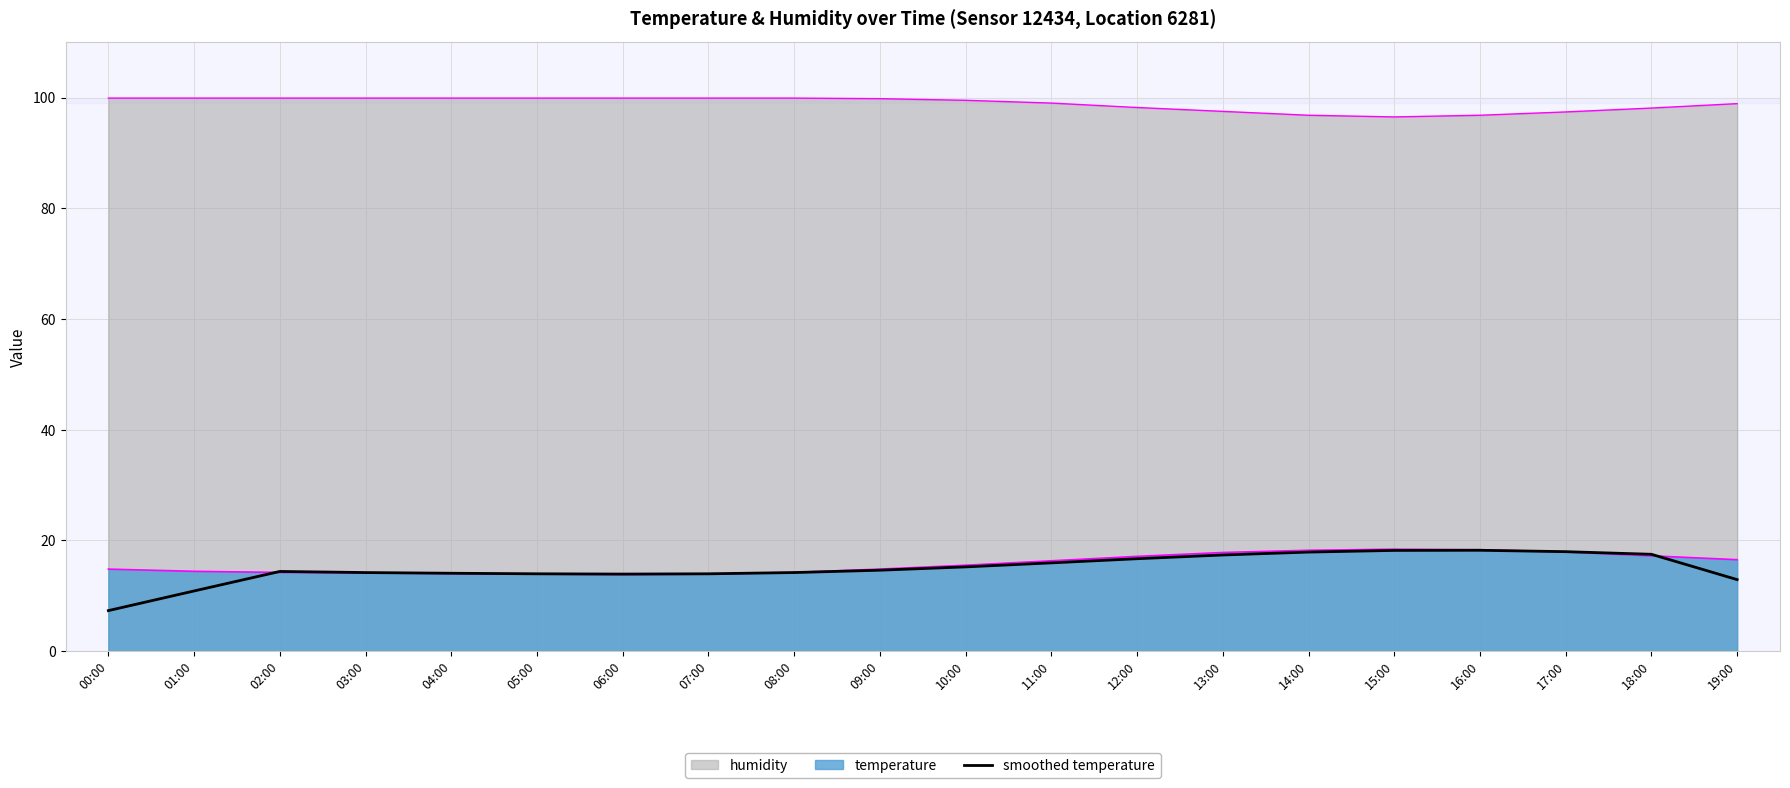

Which category has the highest value across all series?

16:00